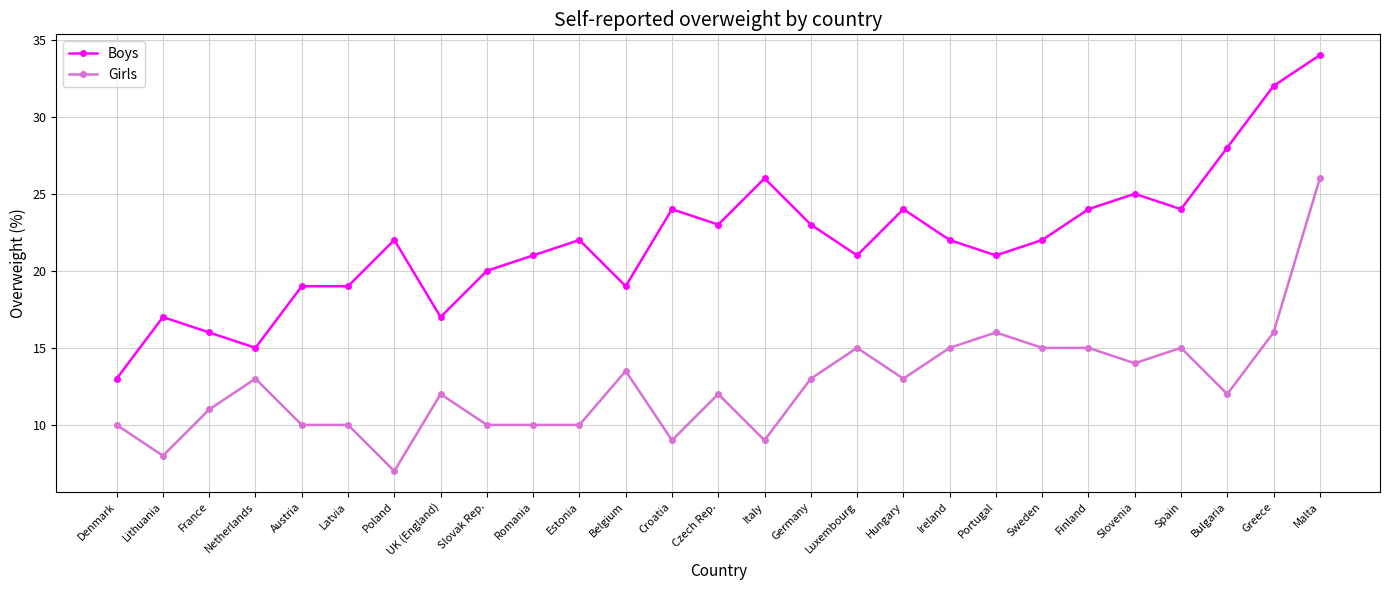

What is the lowest value of the Girls series?

7.0